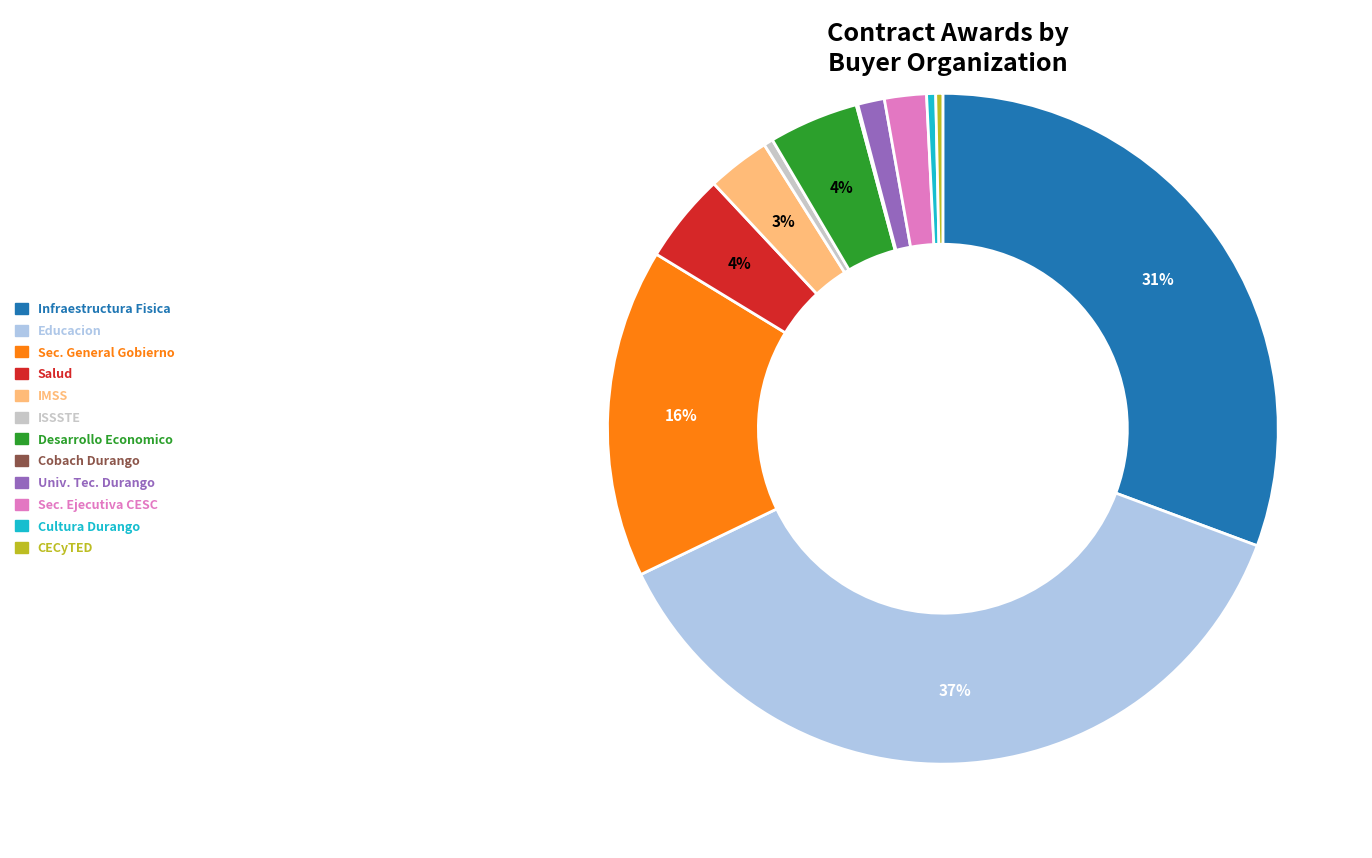

To the nearest percent, what portion does IMSS represent?

3%